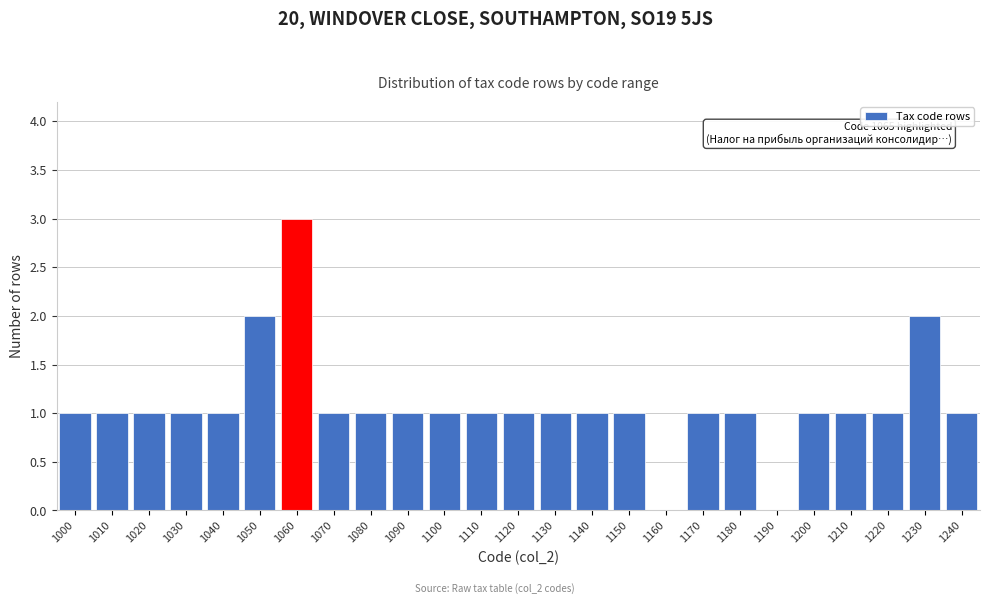

Reading left to right, extract all data points from this chart.

1000=1	1010=1	1020=1	1030=1	1040=1	1050=2	1060=3	1070=1	1080=1	1090=1	1100=1	1110=1	1120=1	1130=1	1140=1	1150=1	1160=0	1170=1	1180=1	1190=0	1200=1	1210=1	1220=1	1230=2	1240=1